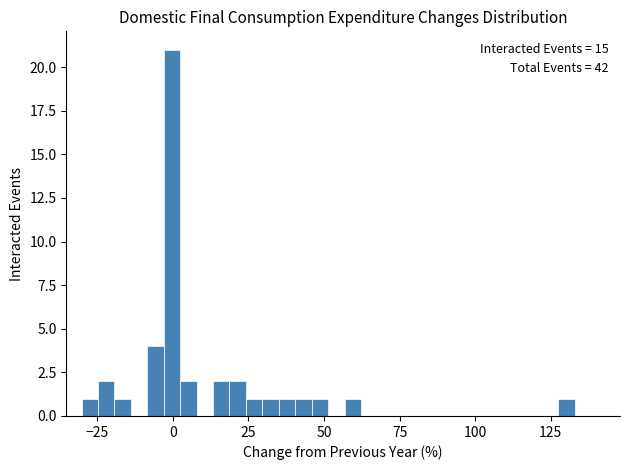

Read against the x-axis, roughly where is the centre of the tallest bar?

0